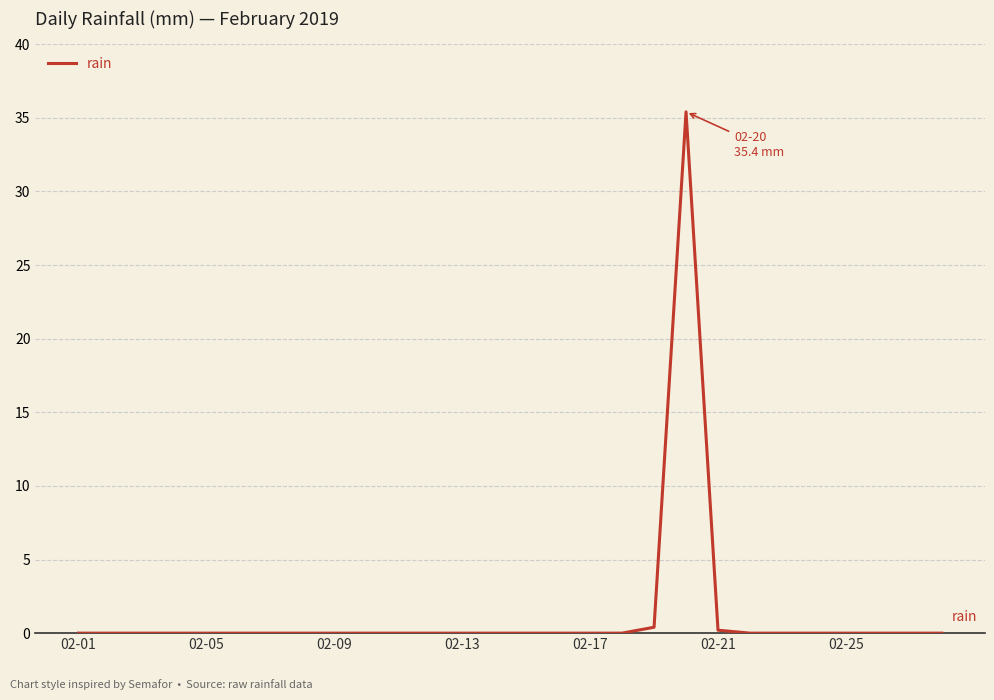

Is this an area chart (filled region under the line)?

No